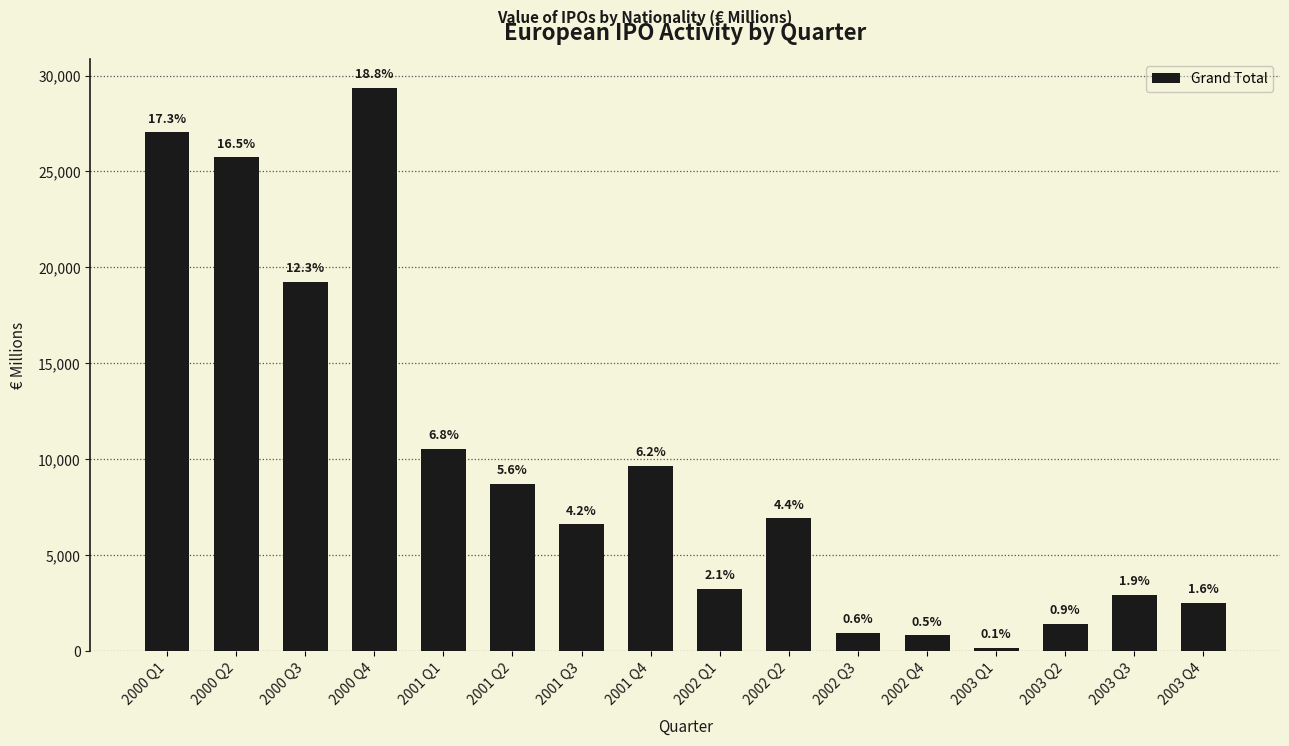

What is the ratio of the value at 2000 Q4 to the value at 2000 Q3?

1.5